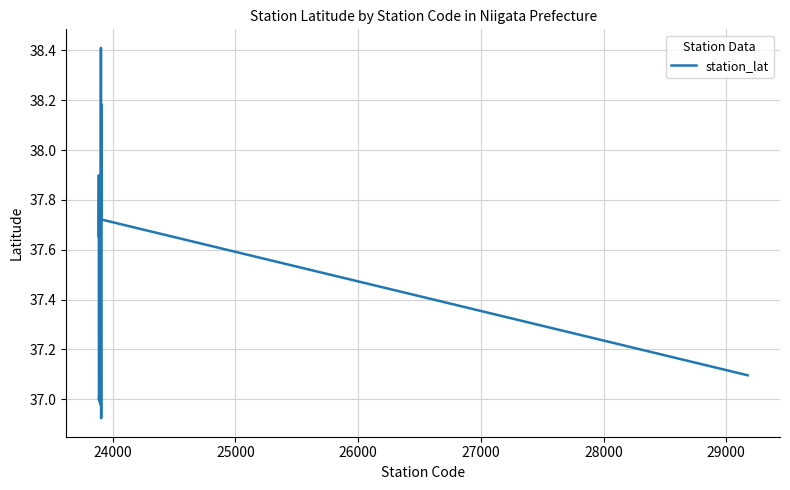

Does the chart display data point markers on the line(s)?

No